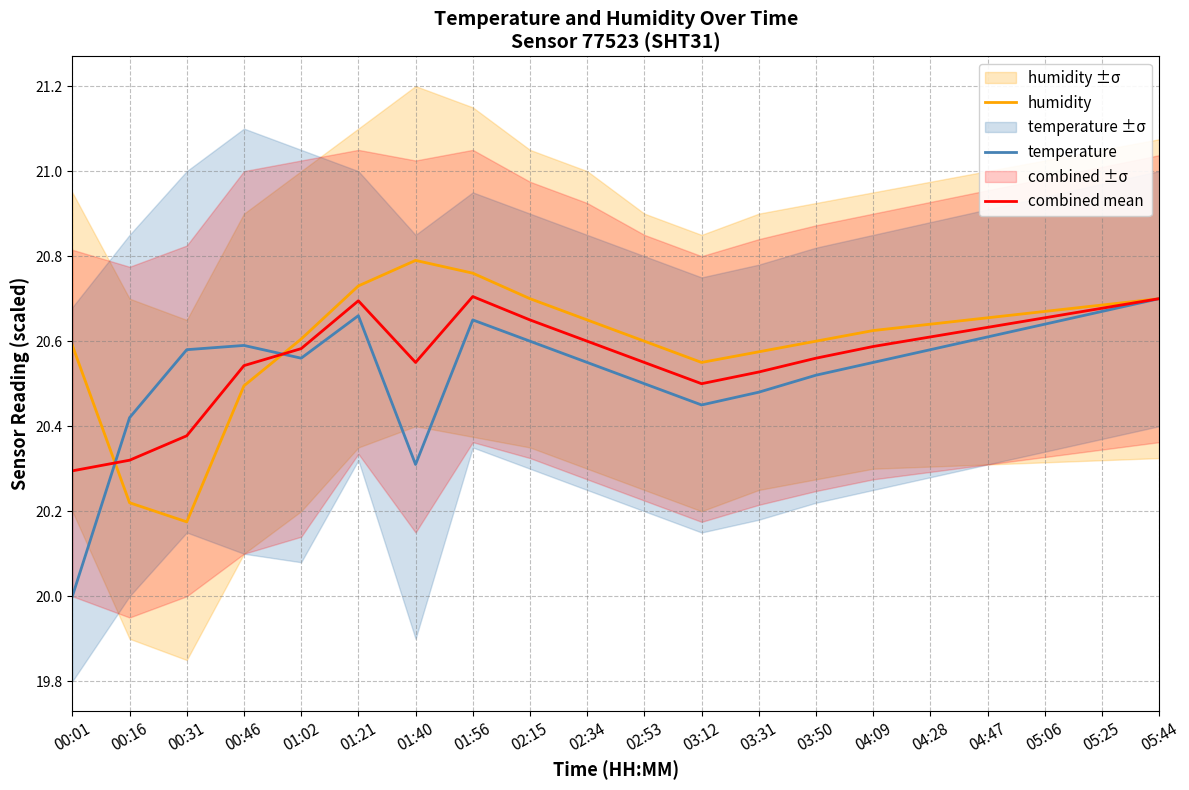

What is the sum of the combined mean values at 03:50 and 04:47?

41.2